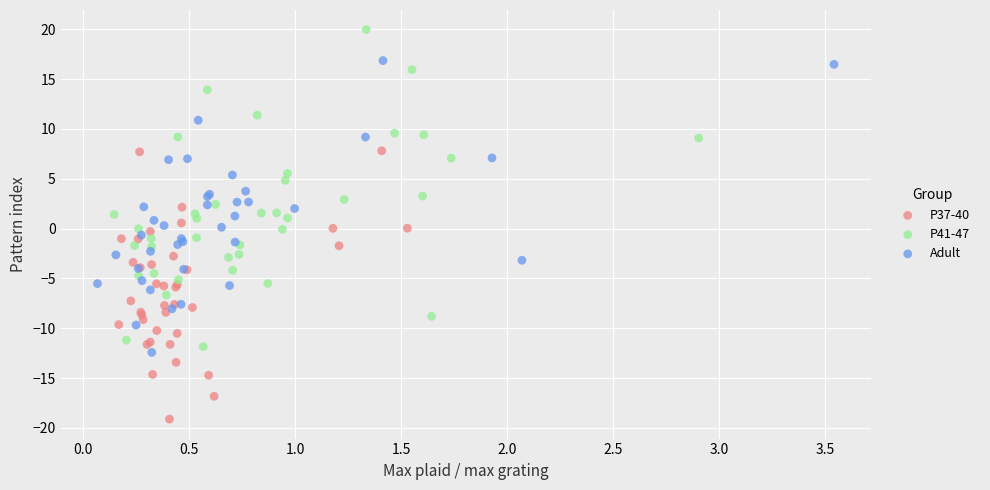

What are all the series names shown in the legend?

P37-40, P41-47, Adult